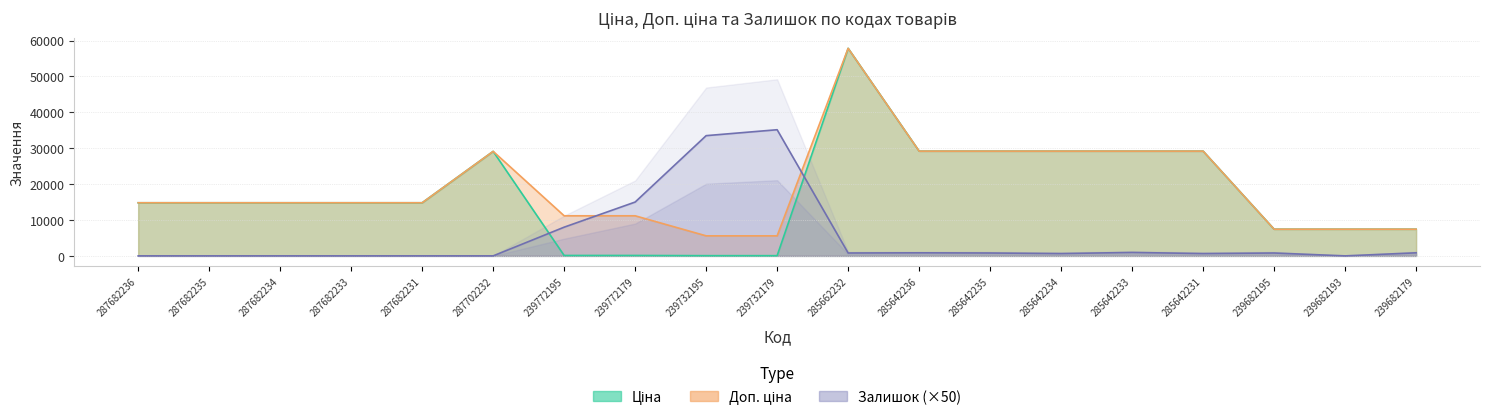

At how many categories does at least one series exceed 52283?

1